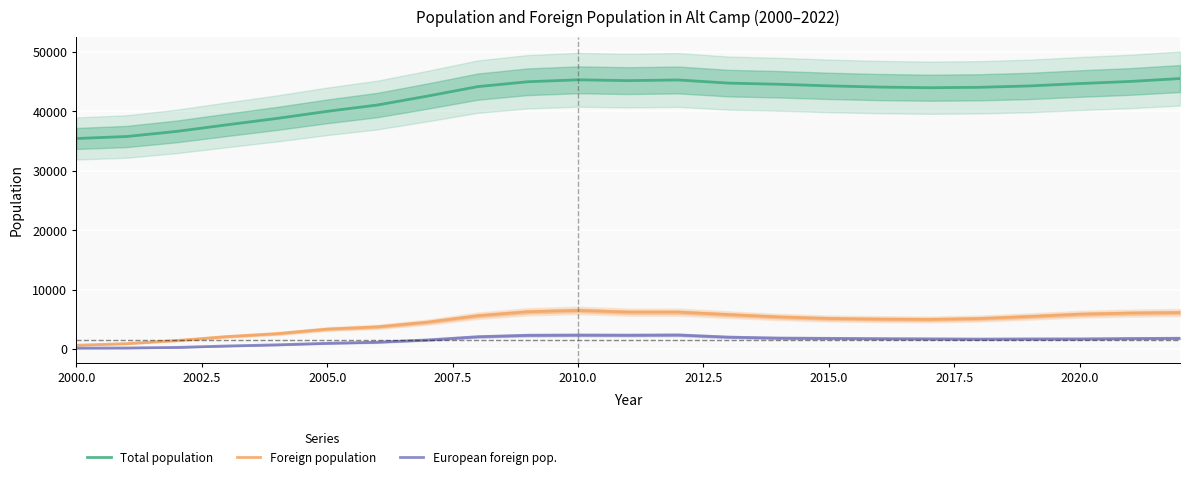

What are all the series names shown in the legend?

Total population, Foreign population, European foreign pop.